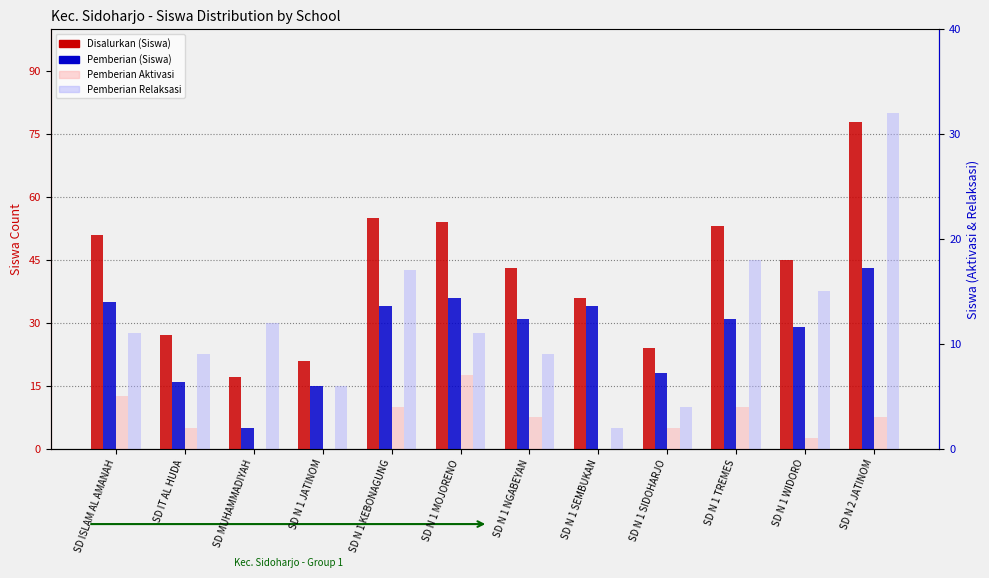

The value of Disalurkan (Siswa) at SD N 1 JATINOM is 6. True or false?

False